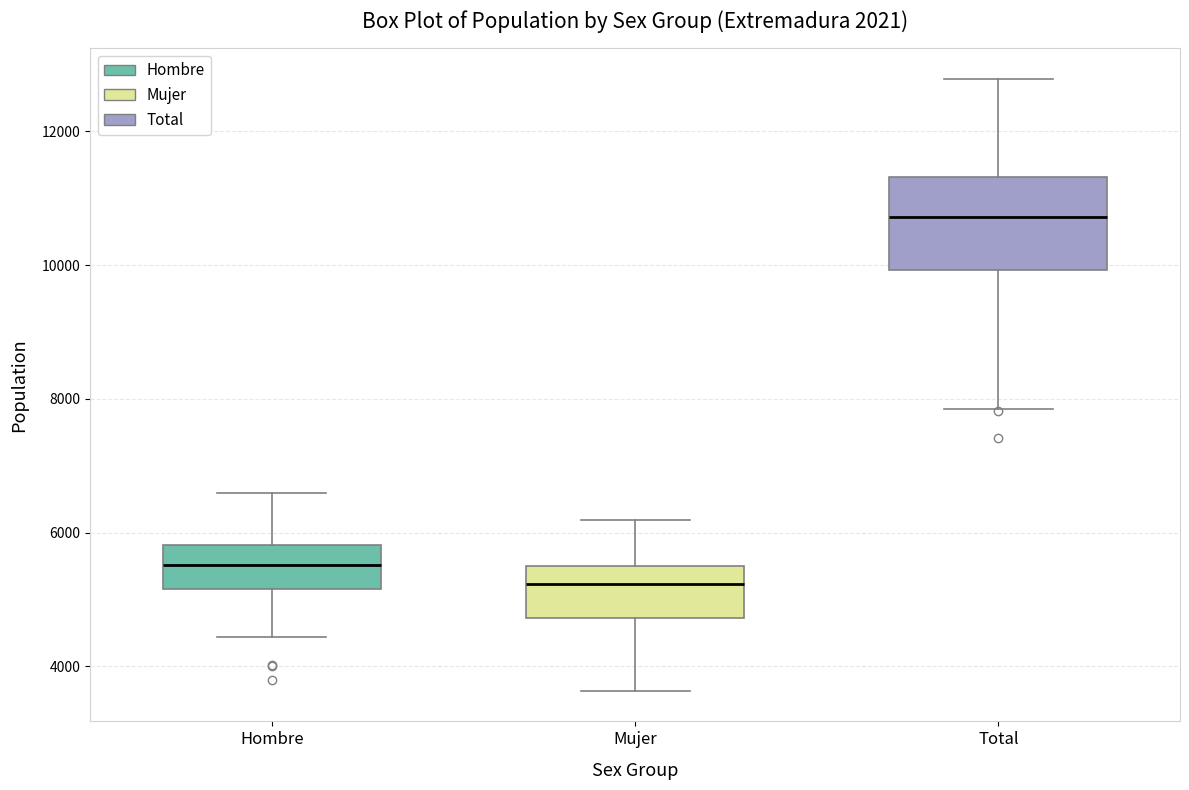

Comparing the boxes themselves (not the whiskers), which one is the tallest?

Total